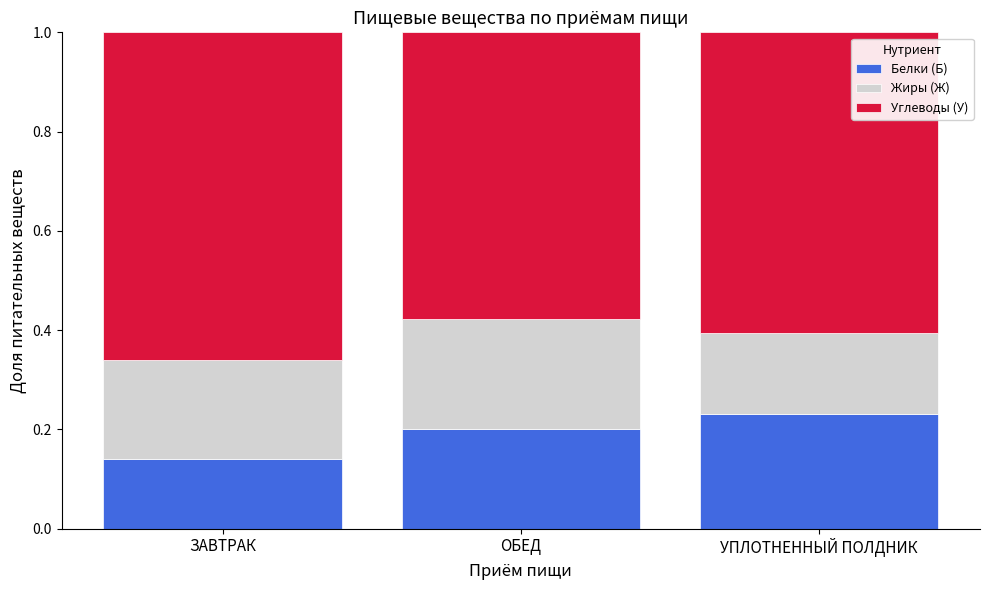

What is the total value across all series at УПЛОТНЕННЫЙ ПОЛДНИК?

1.0